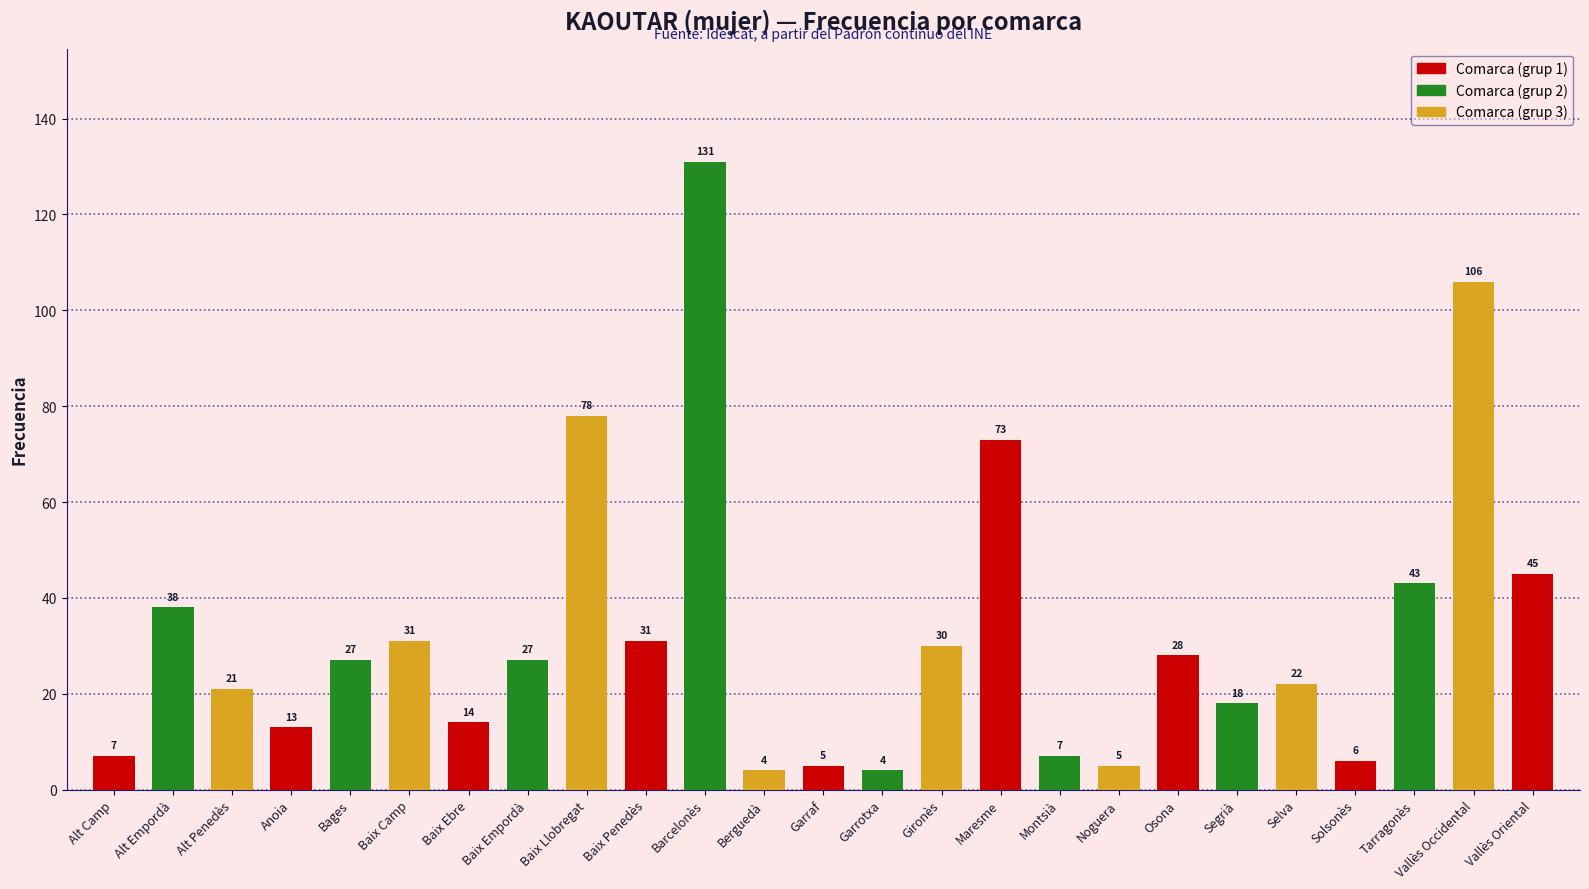

What is the label of the 5th bar from the left?

Bages